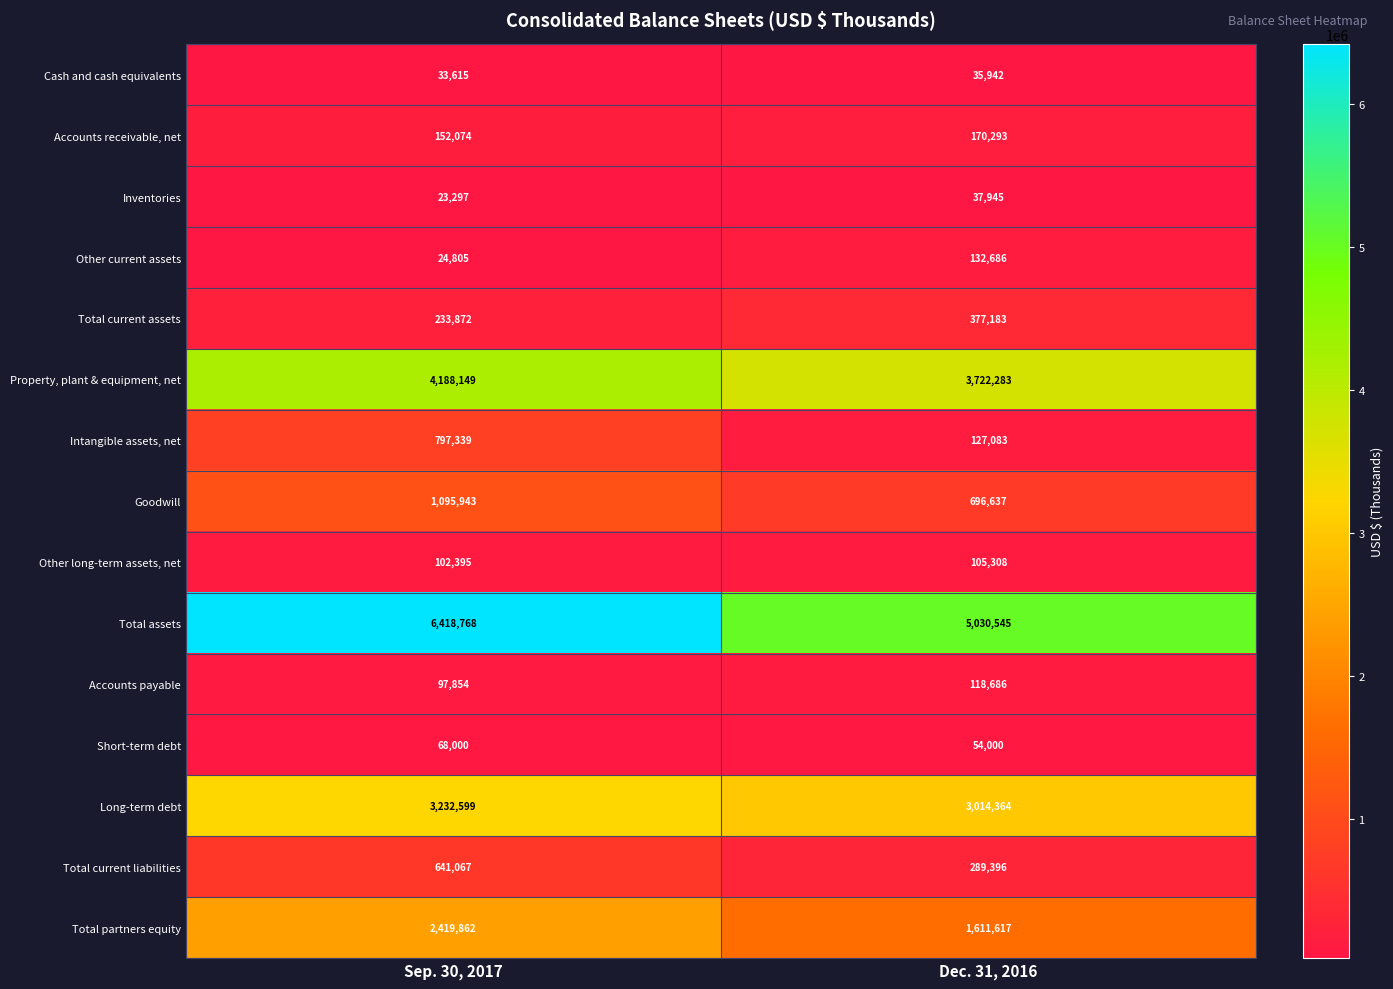

Which series has the widest spread of values?

Total assets